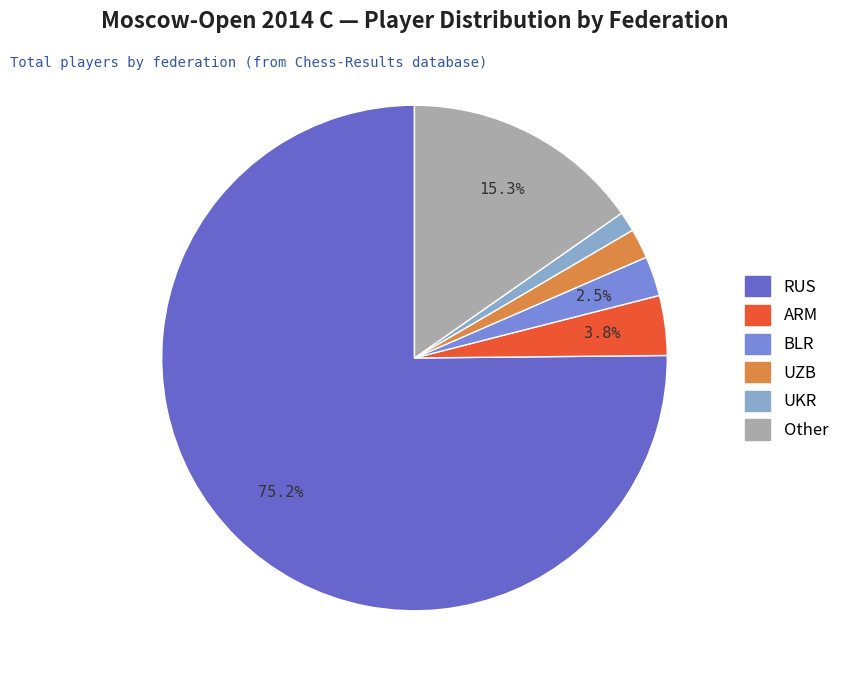

How many segments does this pie chart have?

6